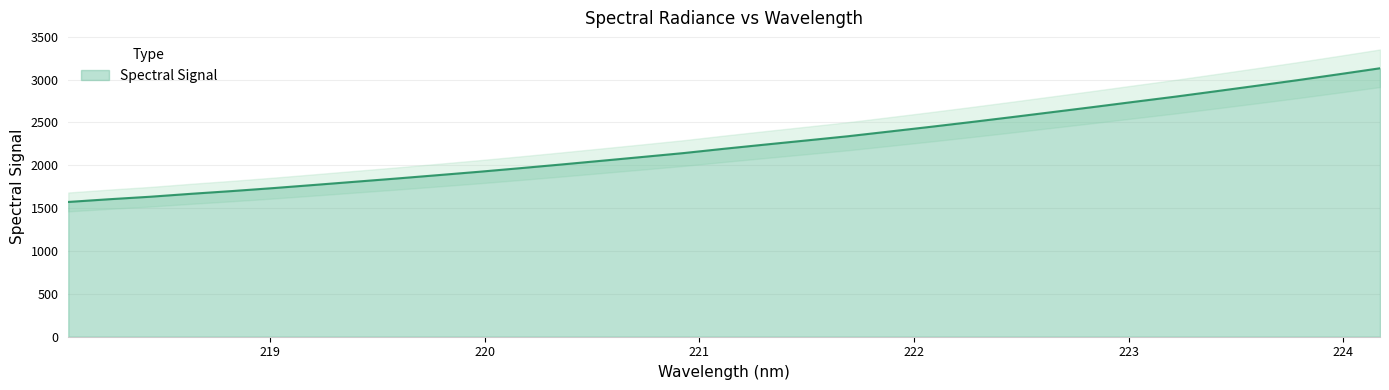

Count the number of values greater than 2192.

17